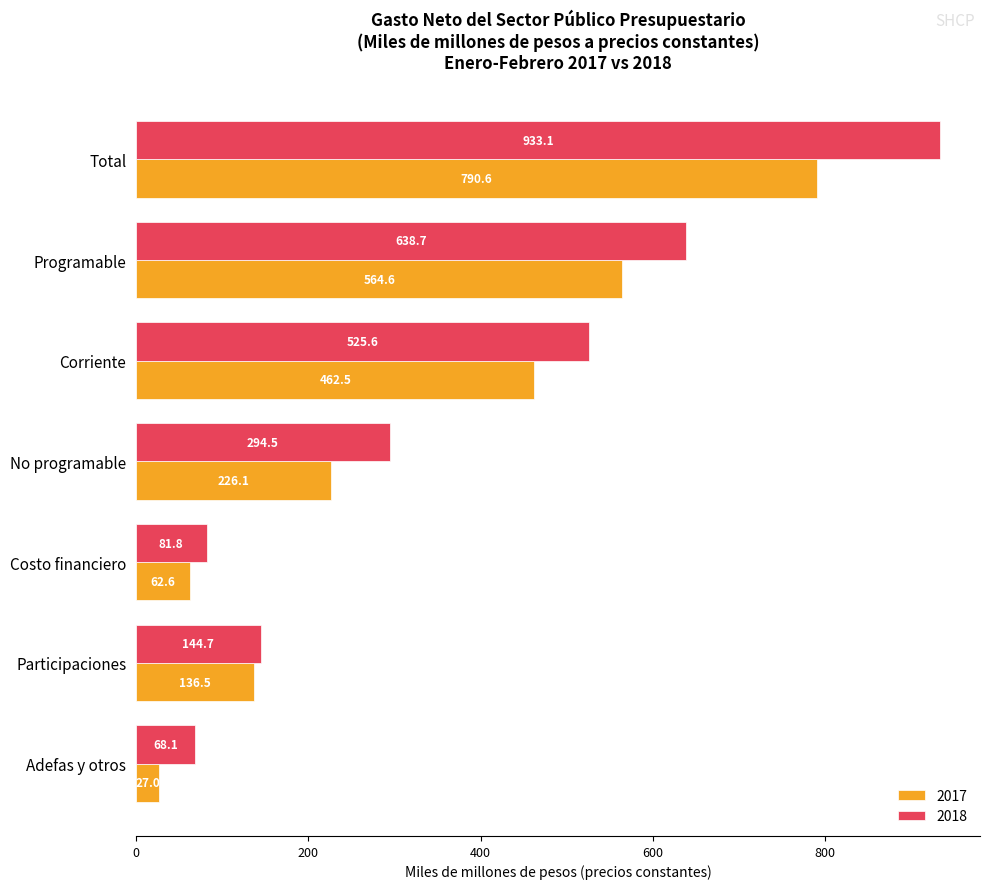

Rank the categories by 2018 value from lowest to highest.

Adefas y otros, Costo financiero, Participaciones, No programable, Corriente, Programable, Total